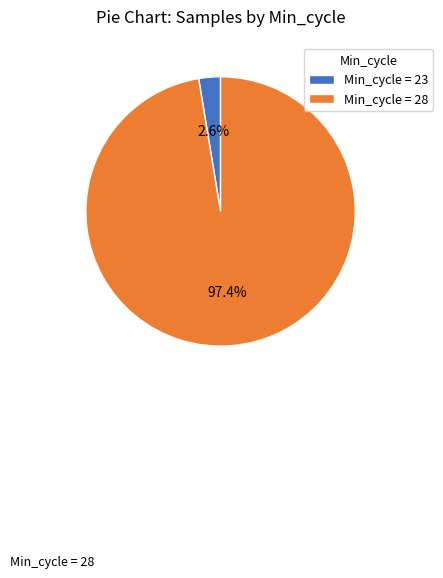

What percentage do Min_cycle = 28 and Min_cycle = 23 together represent?

100.0%